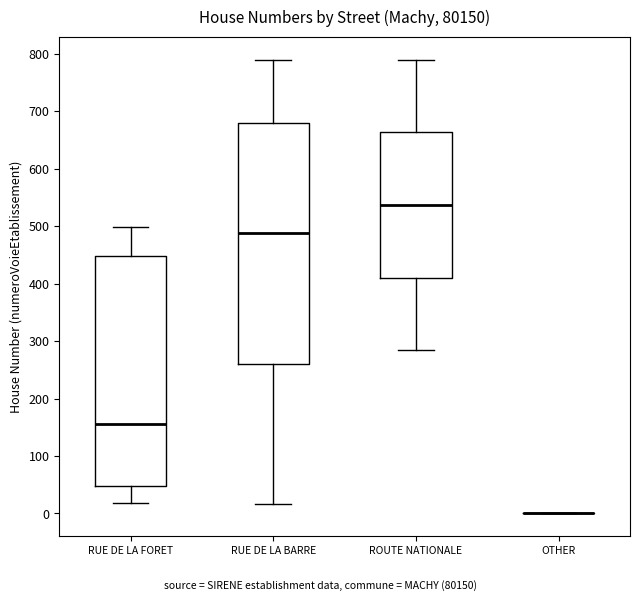

Reading left to right, transcribe this box plot: for each box, give where its median line is, the range the box spans, and where its two whiskers end, as read against the y-axis. The values are not printed on the chart, so give them approximately, as read against the axis.

RUE DE LA FORET: median 160, box 50 to 450, whiskers 20 to 500
RUE DE LA BARRE: median 490, box 260 to 680, whiskers 20 to 790
ROUTE NATIONALE: median 540, box 410 to 660, whiskers 280 to 790
OTHER: box collapsed to a line at 0, whiskers 0 to 0